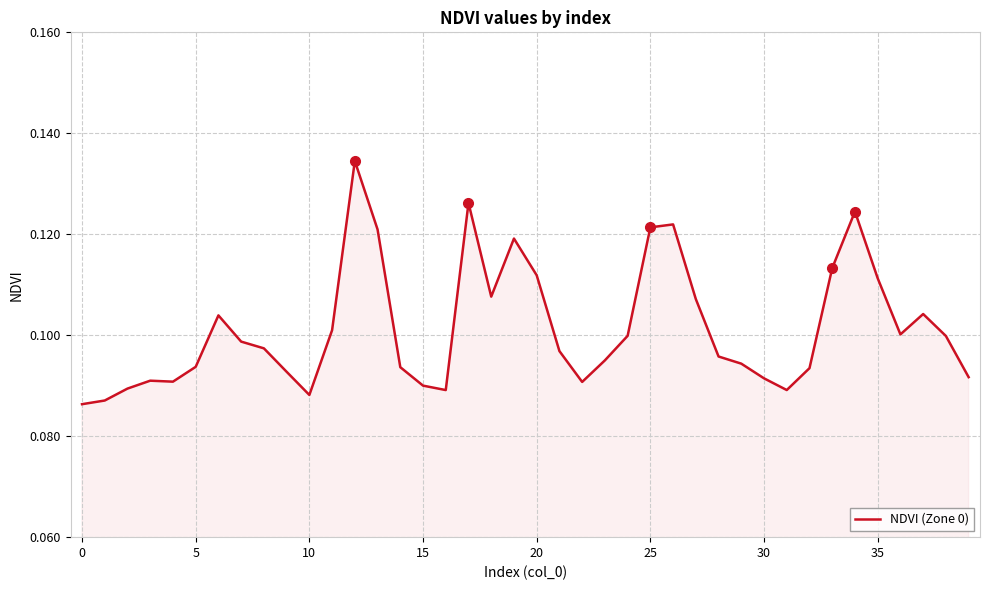

What is the label of the 30th point from the right?

10